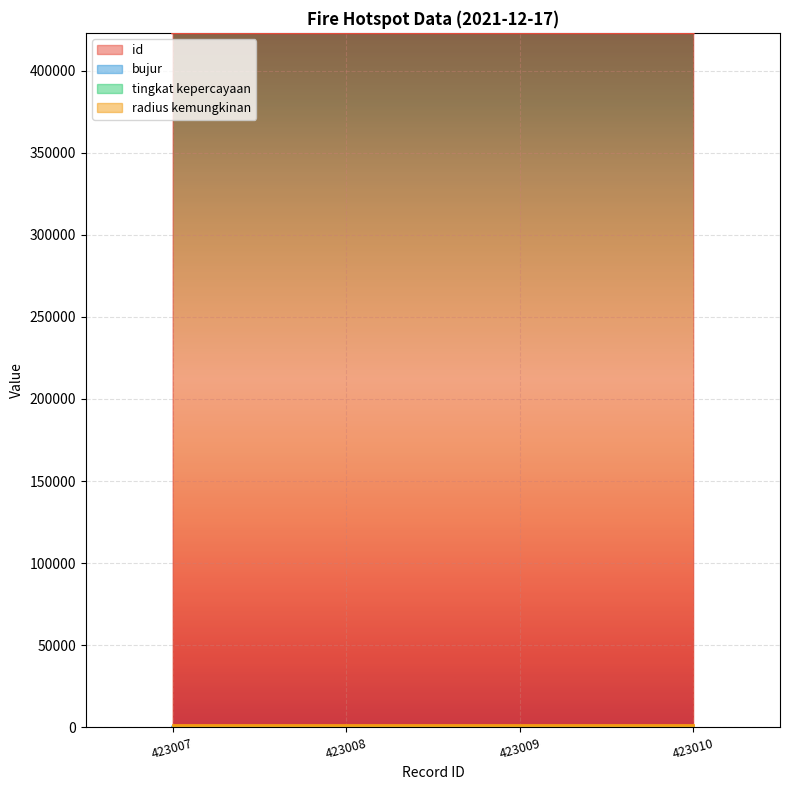

What is the minimum value shown in the chart?

8.0